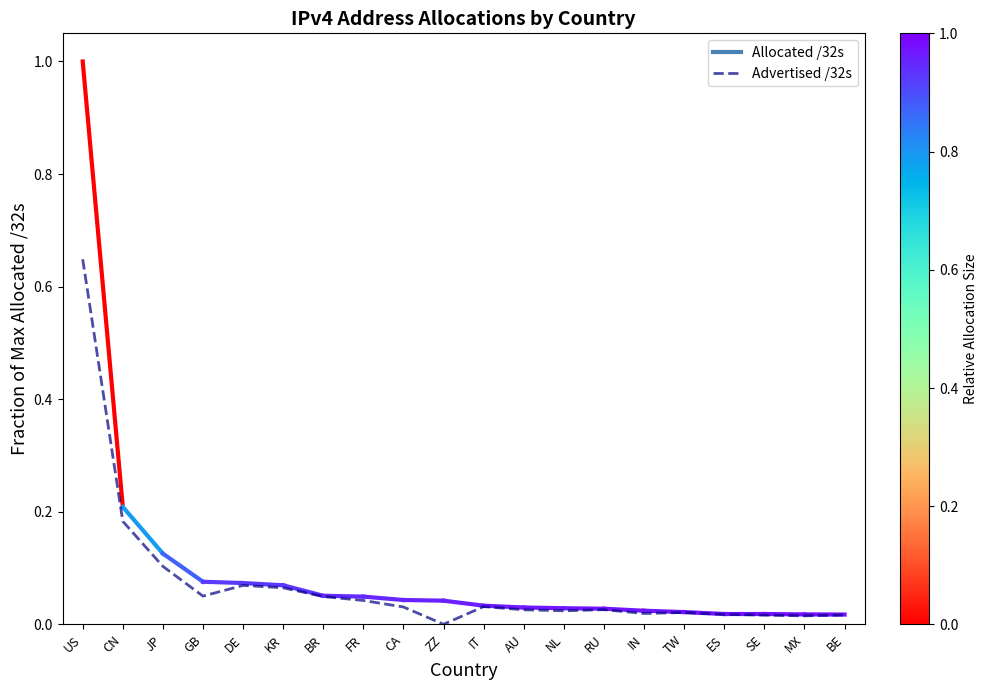

The chart shows a value of 0.0 at TW. True or false?

True